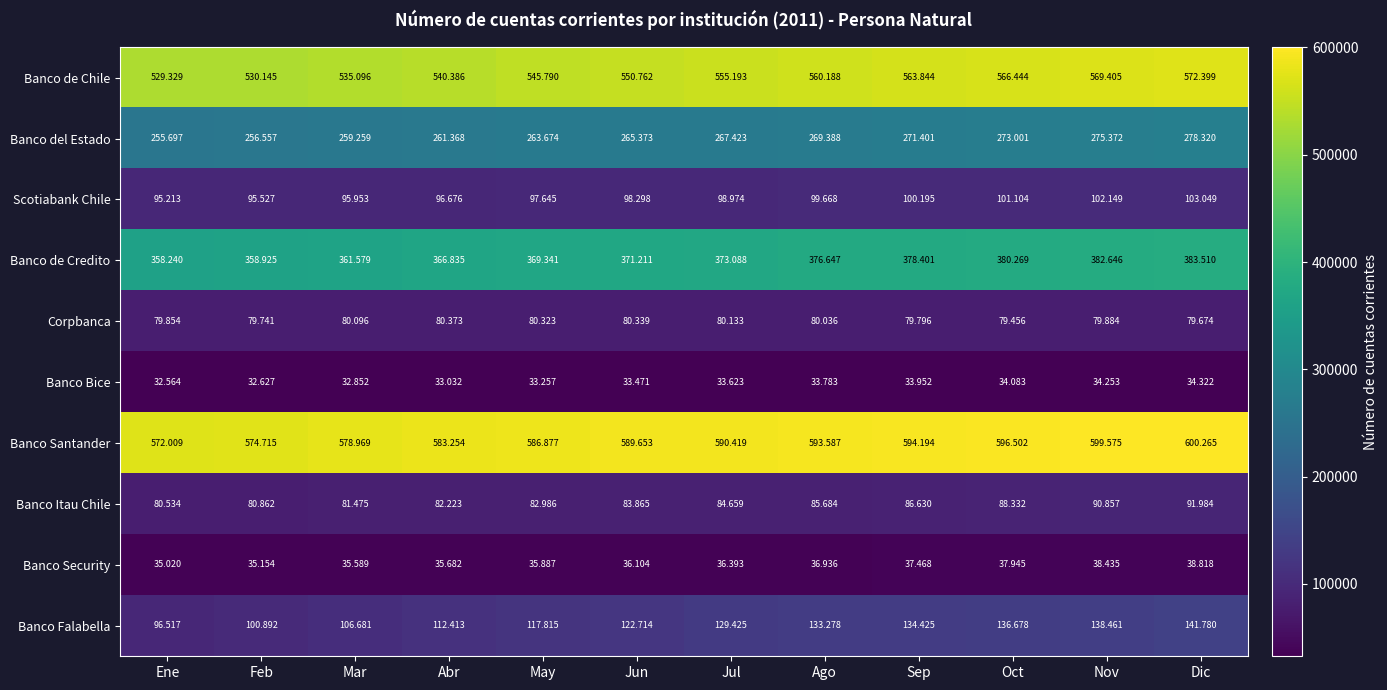

What is the total value across all series at Abr?

2192242